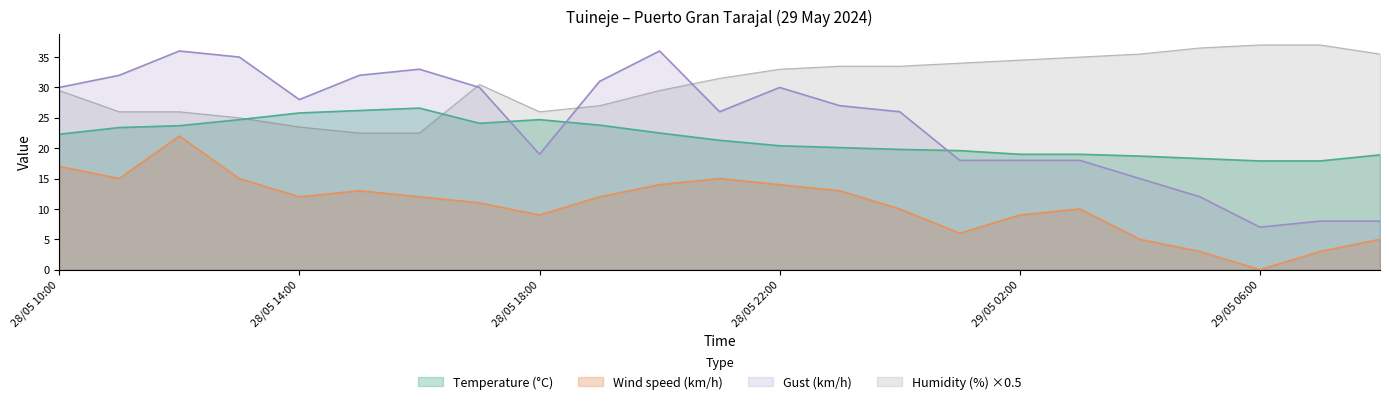

Where is the first local maximum for Wind speed (km/h)?

28/05 12:00